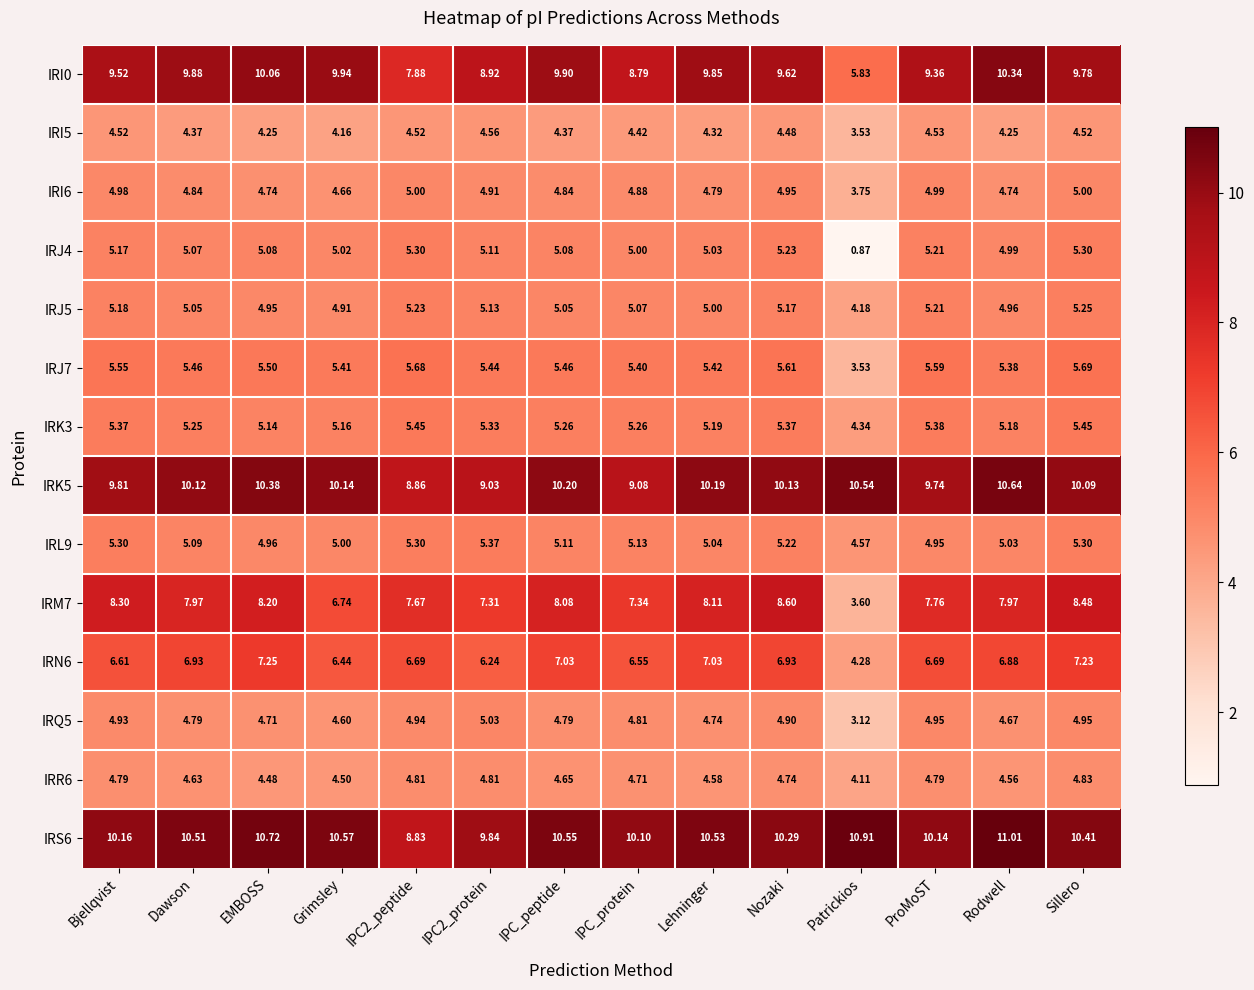

Where does the IRK3 series first go above 5?

Bjellqvist